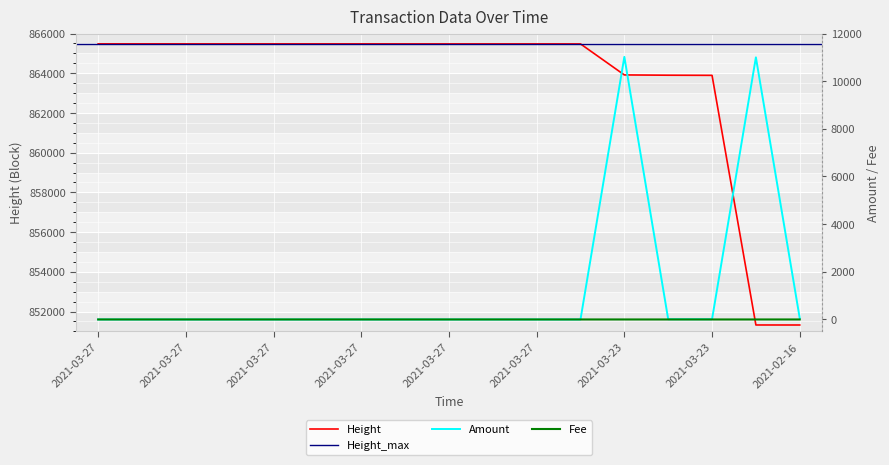

What is the value of the Height point at the 4th from the left?

865479.0